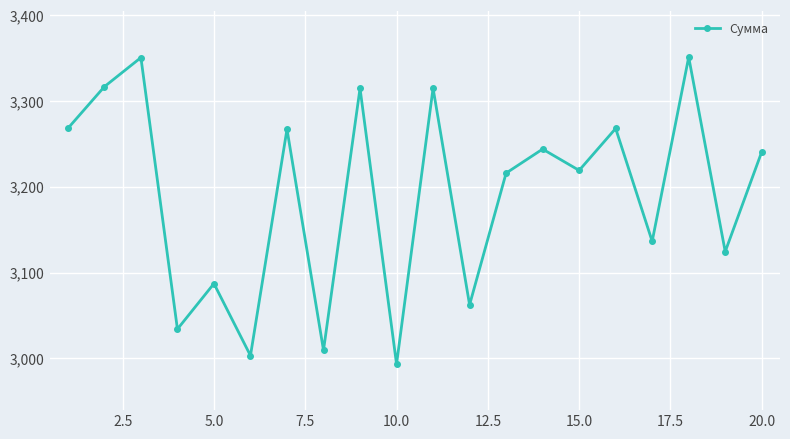

What is the value of the 15th point from the left?

3219.0